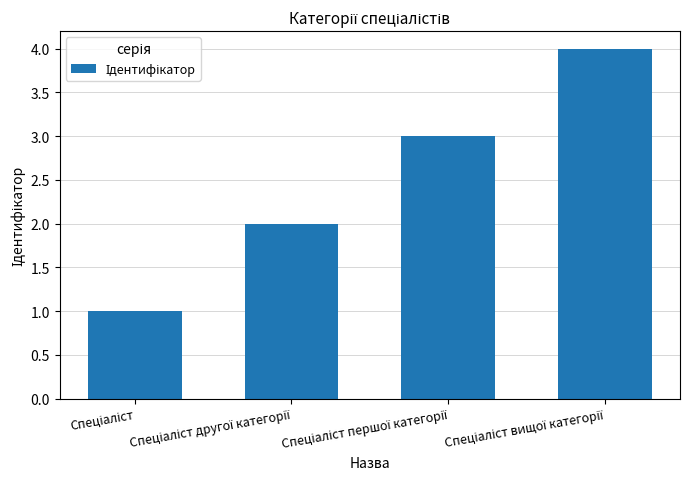

What is the maximum value shown in the chart?

4